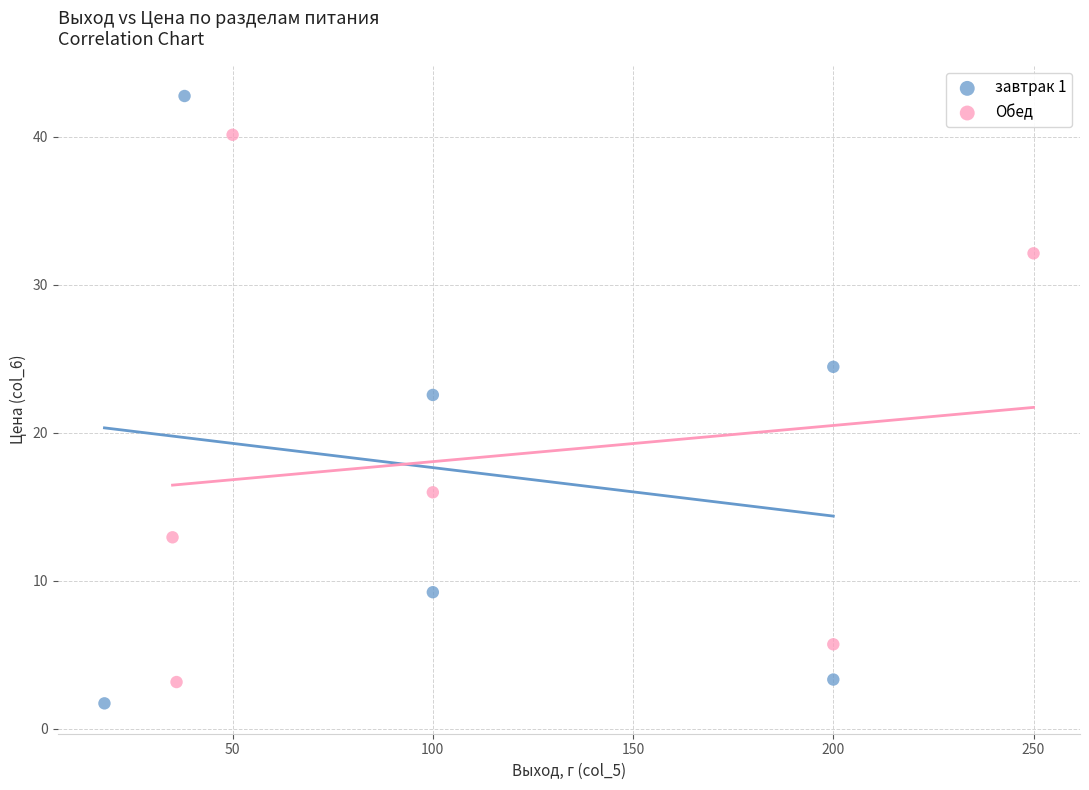

Which series has the widest spread of Y values?

завтрак 1